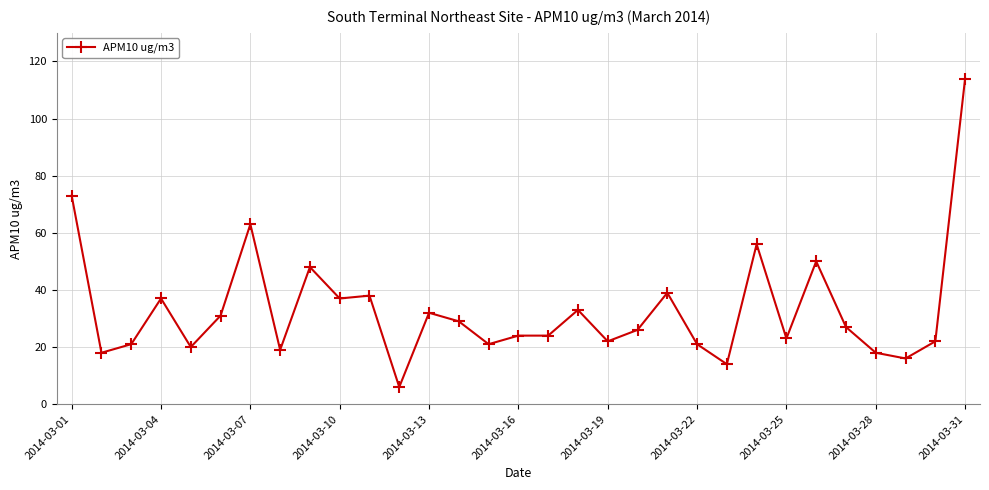

Reading left to right, list all the values displayed in this chart.

73	18	21	37	20	31	63	19	48	37	38	6	32	29	21	24	24	33	22	26	39	21	14	56	23	50	27	18	16	22	114